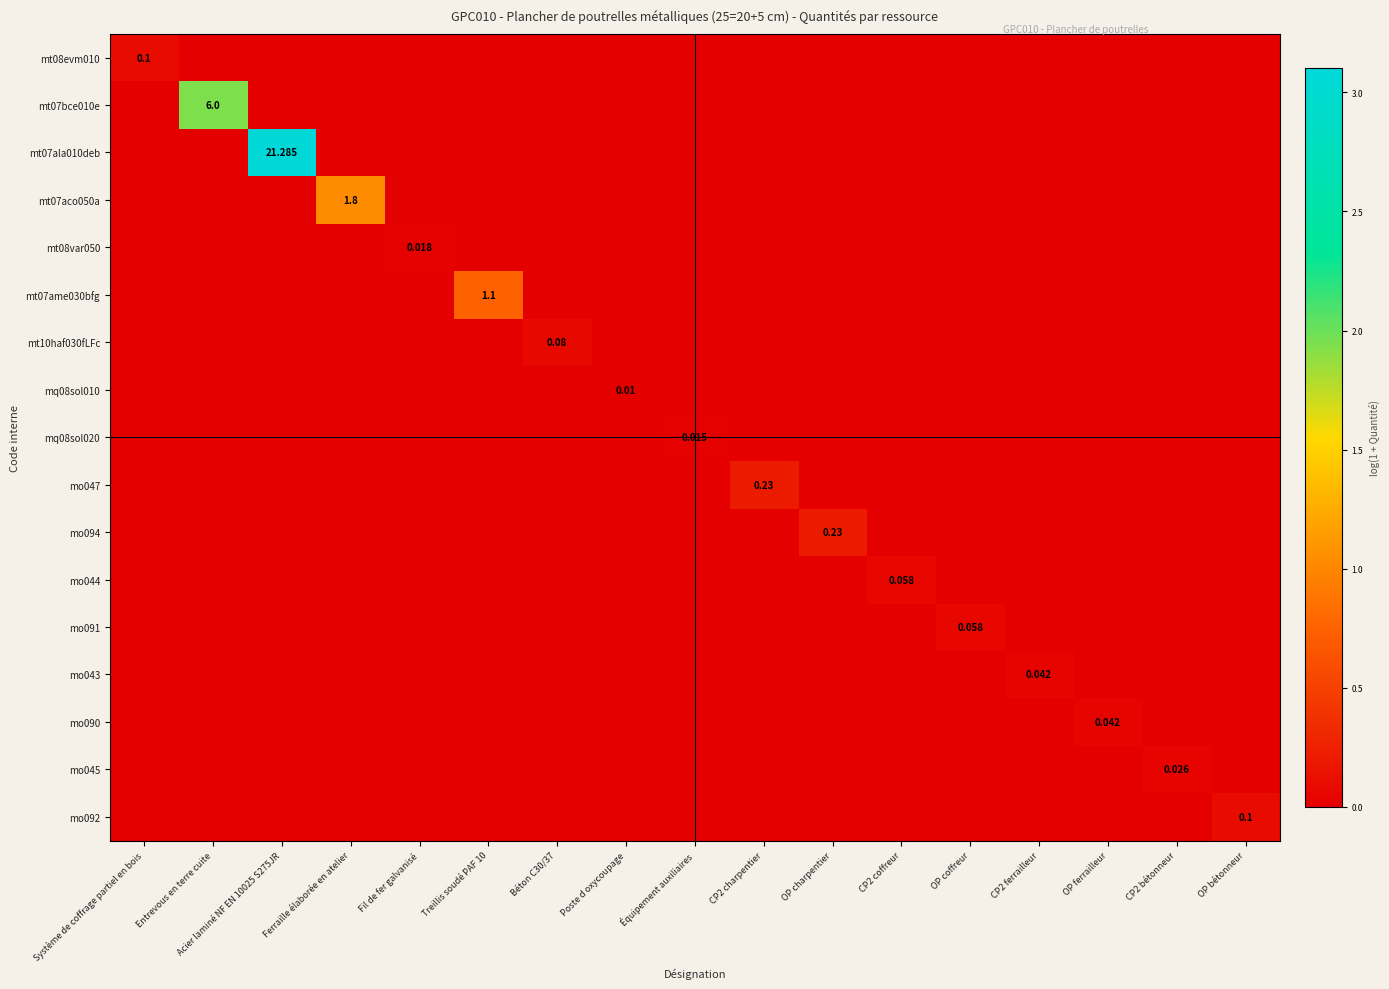

What is the sum of all mt08evm010 values?

0.1